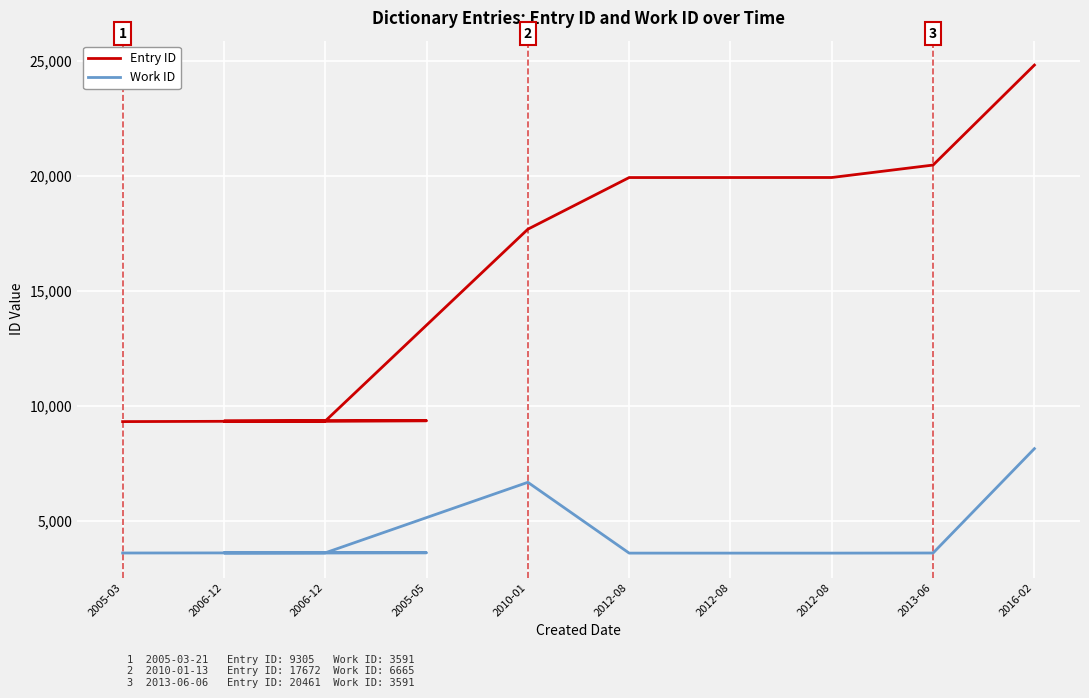

Is it true that Entry ID equals 19919 at 2012-08?

True